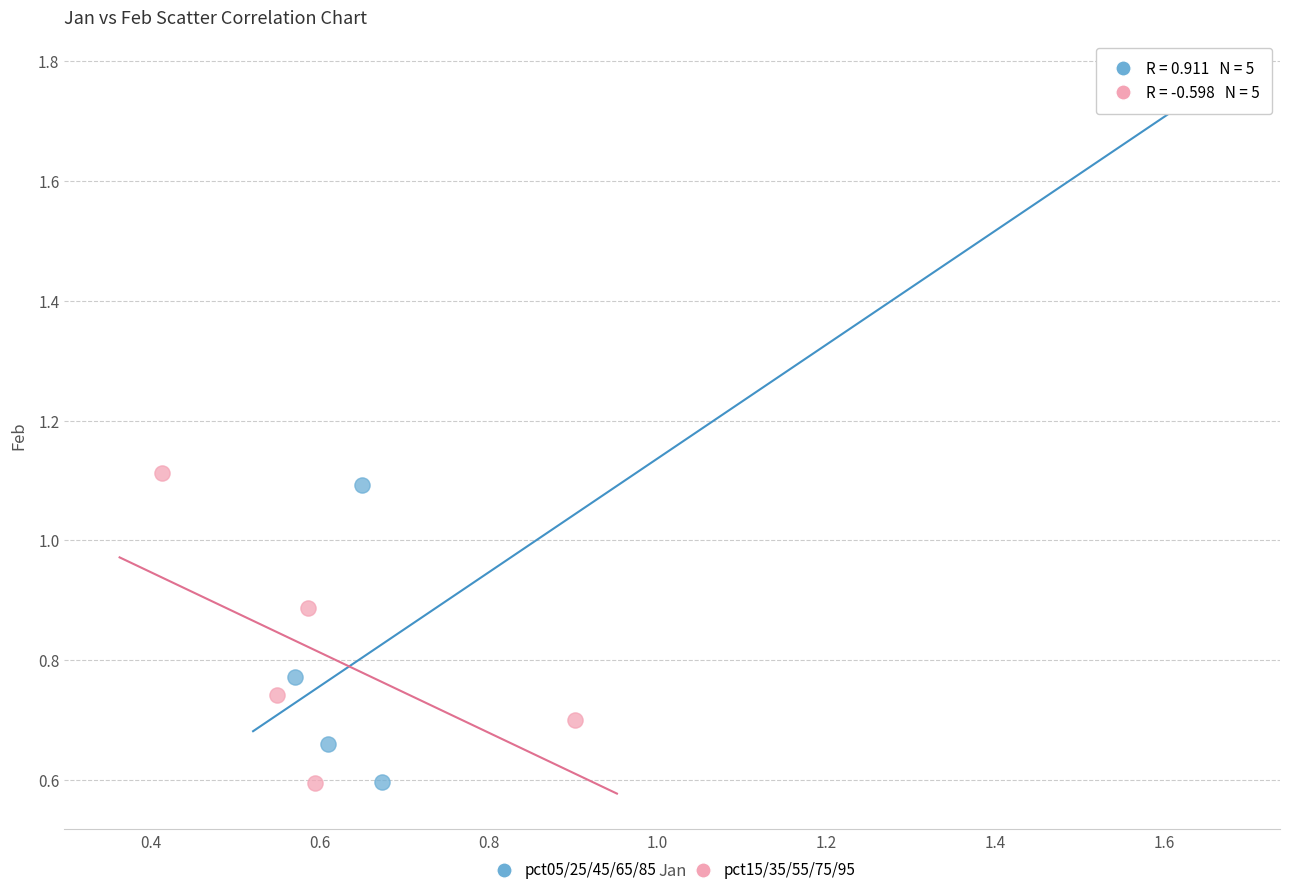

Which series contains the highest Y value?

pct05/25/45/65/85